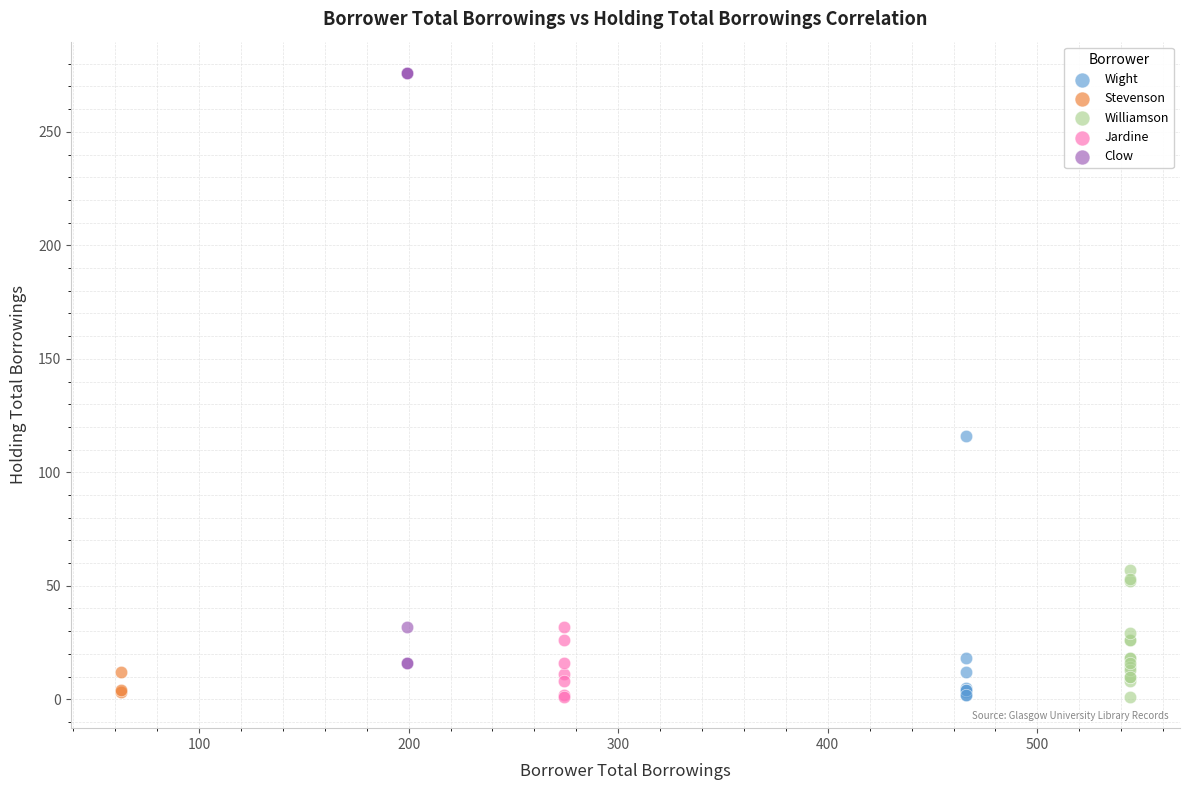

Which series has the widest spread of Y values?

Clow